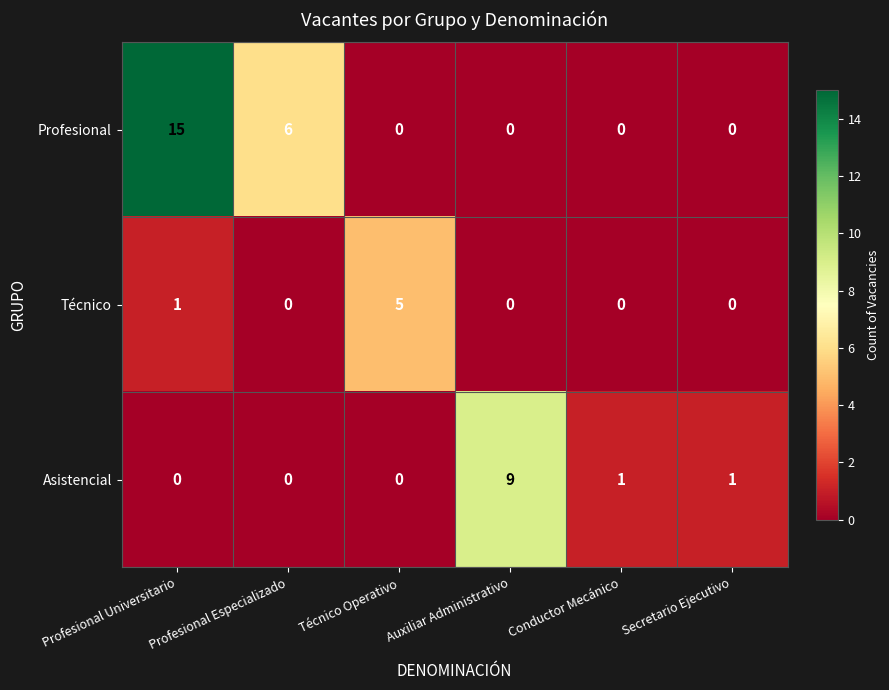

Which label corresponds to the largest value in the chart?

Profesional Universitario